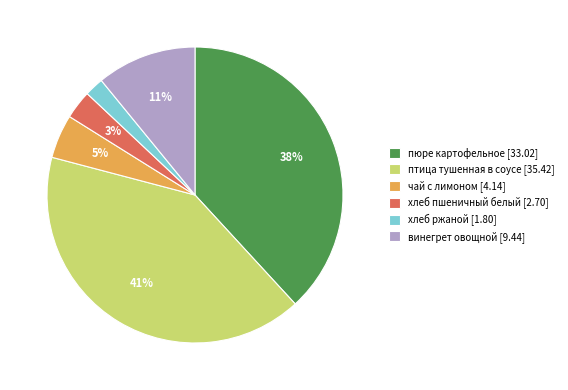

Is the sum of пюре картофельное [33.02] and чай с лимоном [4.14] greater than half?

No